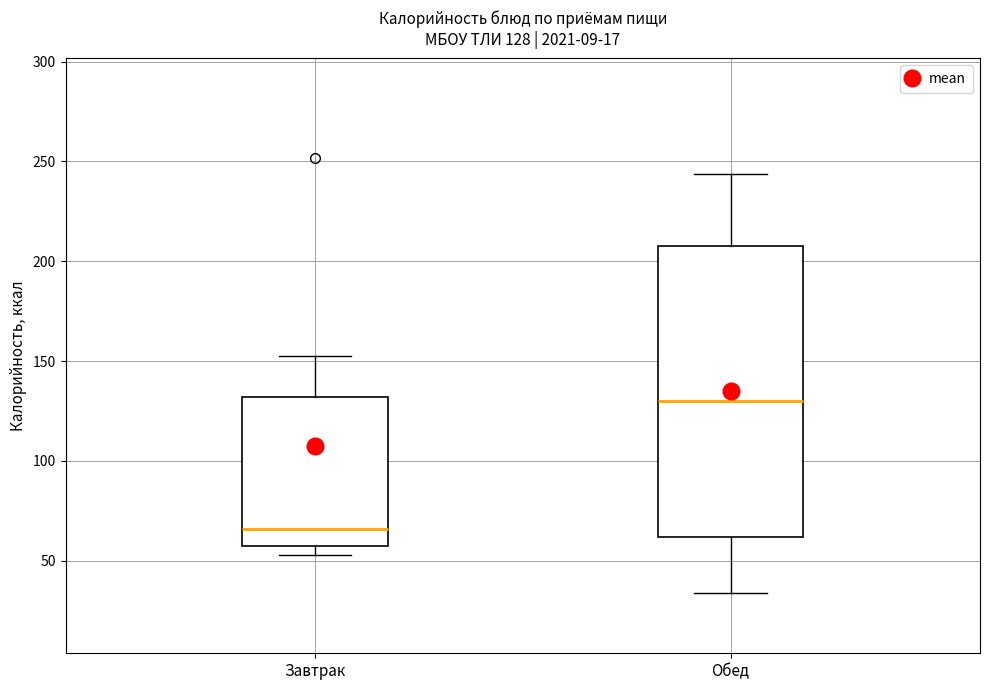

Which box is the tallest, from its lower edge to its upper edge?

Обед